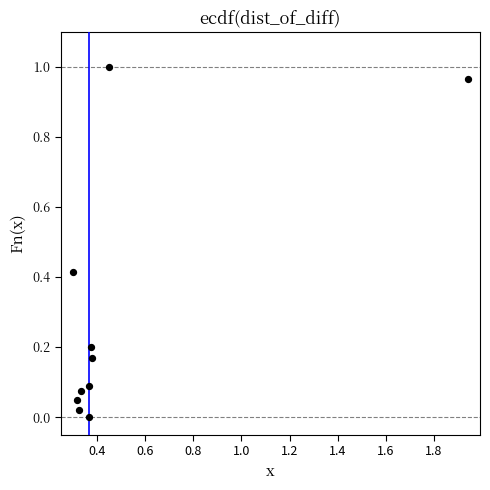

What is the average Y value?

0.3